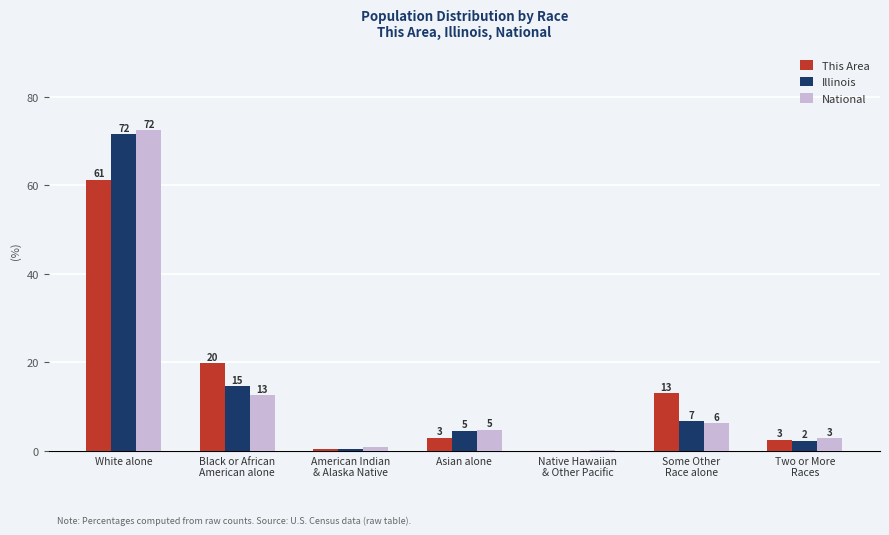

Are the bars horizontal?

No